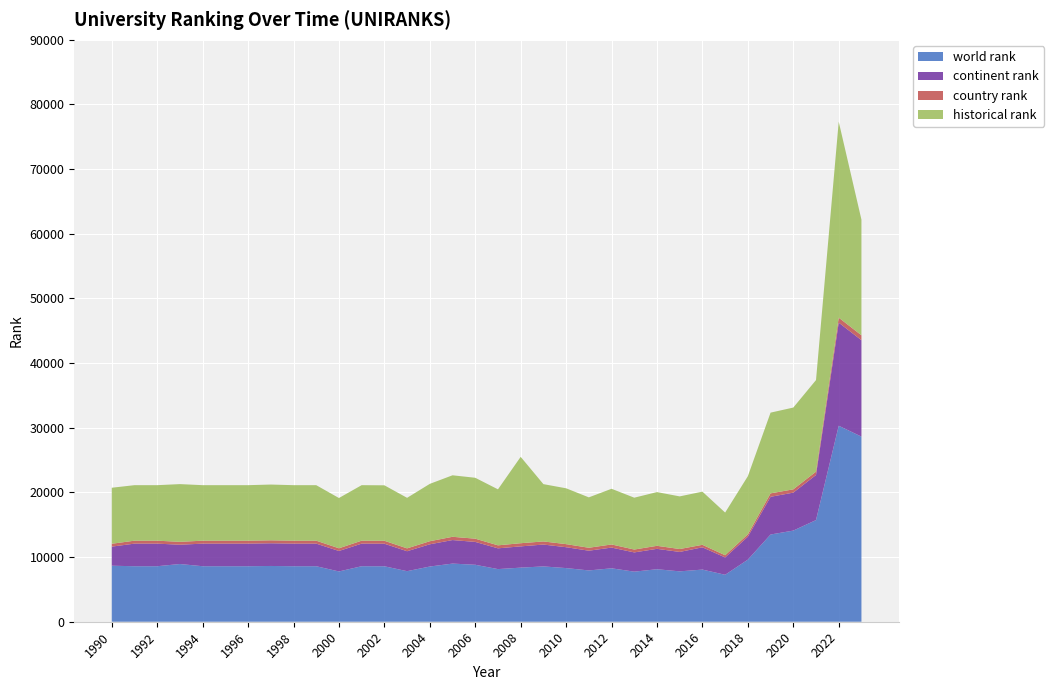

Reading left to right, transcribe all the data shown in this chart.

world rank: 8664	8586	8586	8927	8586	8586	8586	8625	8586	8586	7777	8586	8578	7819	8539	8993	8810	8141	8367	8556	8298	7934	8263	7746	8121	7792	8065	7262	9602	13490	14098	15722	30313	28633
continent rank: 2953	3493	3493	2984	3493	3493	3493	3509	3493	3493	3167	3493	3488	3085	3438	3640	3536	3212	3289	3381	3230	3052	3206	2976	3152	3004	3445	2682	3554	5834	5868	6974	15951	14910
country rank: 443	457	457	447	457	457	457	459	457	457	415	457	456	442	477	504	499	464	488	482	476	455	483	444	468	449	386	339	362	531	511	516	768	761
historical rank: 8664	8586	8586	8927	8586	8586	8586	8625	8586	8586	7777	8586	8578	7819	8870	9513	9421	8660	13359	8864	8634	7796	8611	8020	8310	8142	8223	6603	8992	12486	12648	14166	30313	17888